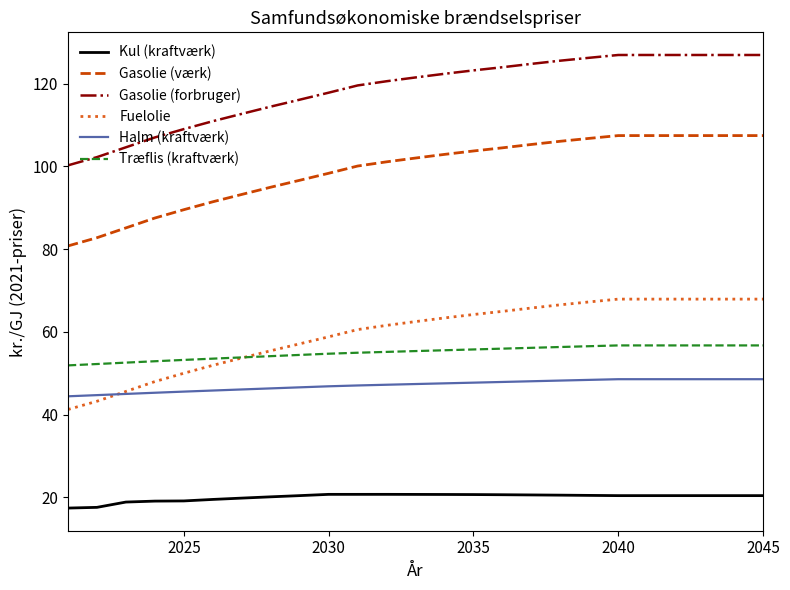

What is the maximum value shown in the chart?

126.9